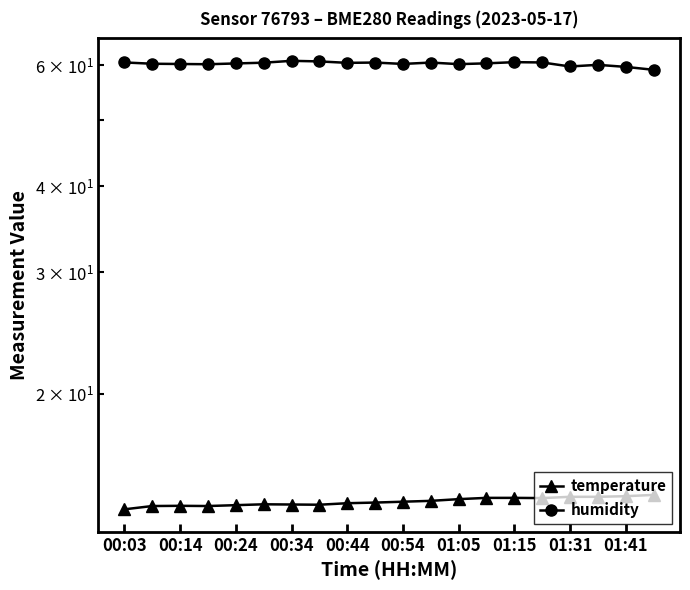

True or false: humidity has more than 2 interior local peaks.

True